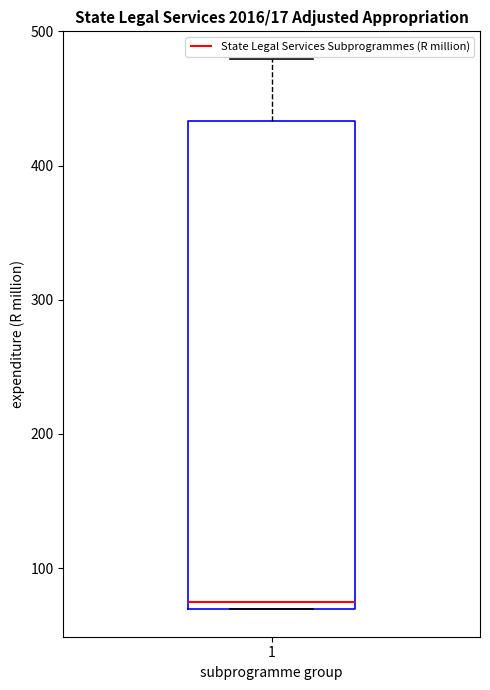

Read this box plot against the y-axis: the position of the median line, the range covered by the box, and the ends of both whiskers. The values are not printed on the chart, so give them approximately, as read against the axis.

median 70 (just above the box's lower edge), box 70 to 430, whiskers 70 to 480